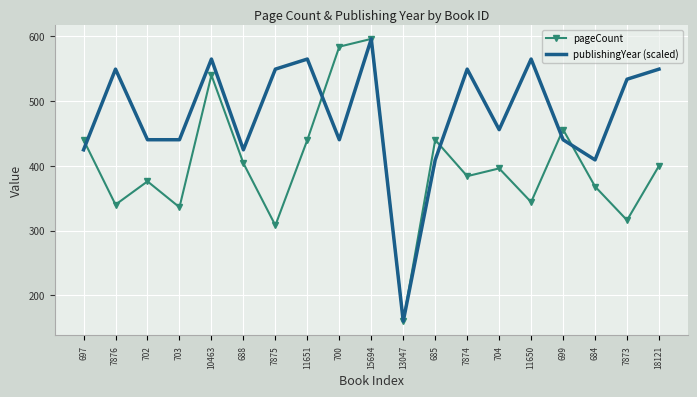

At which category is the sum across all series the highest?

15694